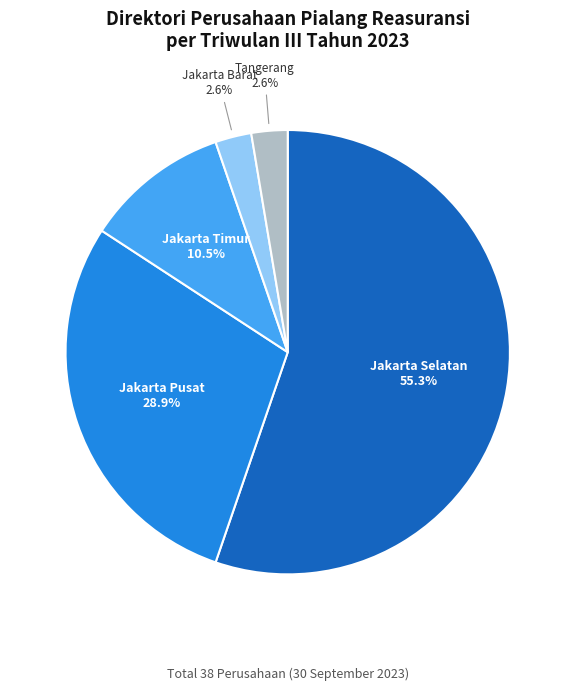

True or false: Jakarta Timur accounts for 3% of the total.

False